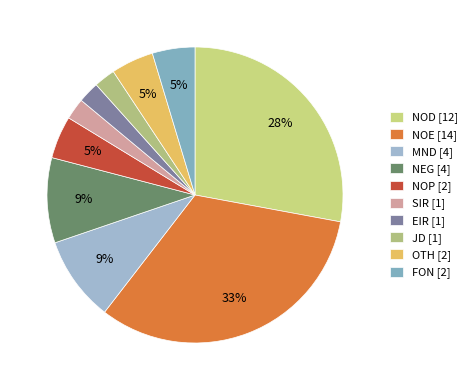

Between JD and SIR, which is larger?

JD